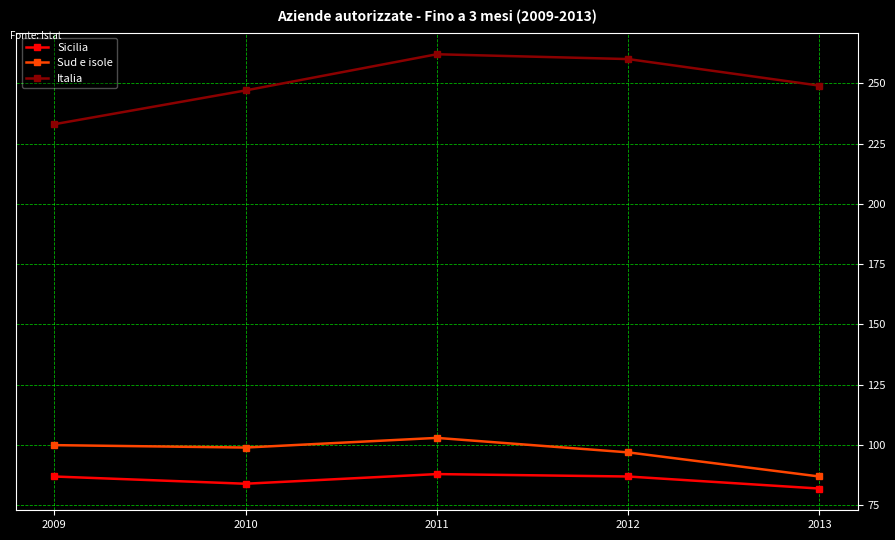

What is the smallest value displayed?

82